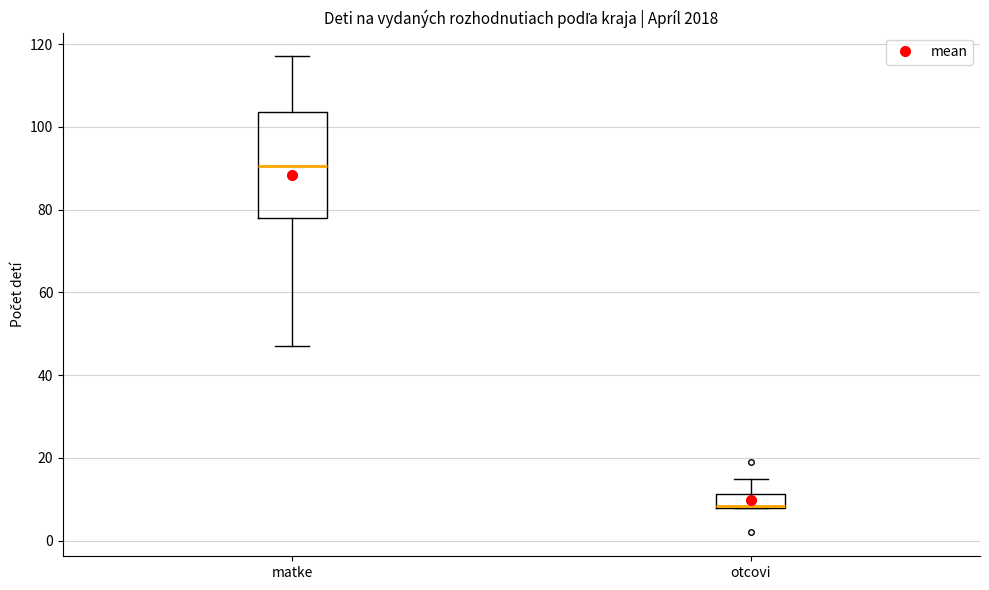

Reading left to right, read every box against the y-axis: the position of its median line, the range the box covers, and the ends of its whiskers. The values are not printed on the chart, so give them approximately, as read against the axis.

matke: median 90, box 78 to 104, whiskers 48 to 118
otcovi: median 8 (drawn on the box's lower edge), box 8 to 12, whiskers 8 to 16